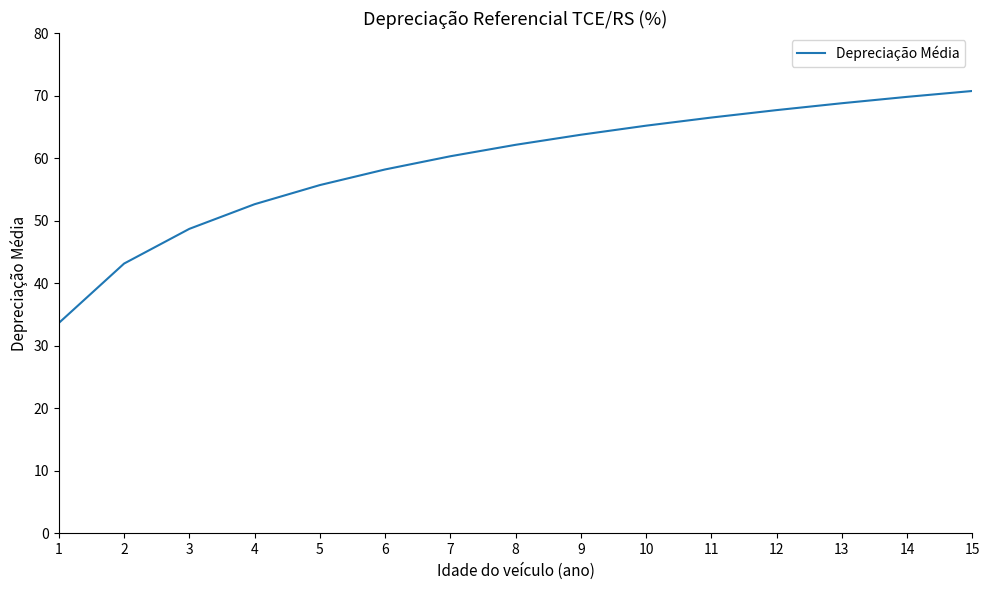

Is it true that the value at 12 is 67.7?

True